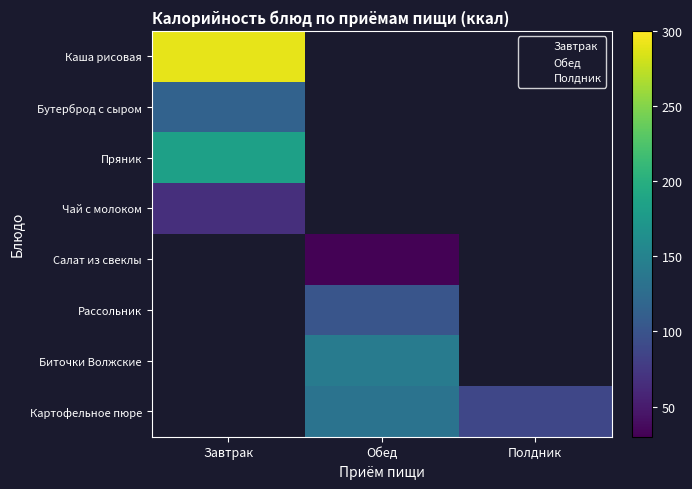

At which label is Пряник closest to 183?

Завтрак